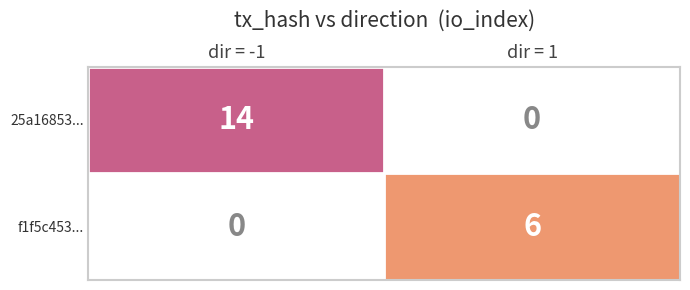

What is the difference between the 25a16853... values at dir = -1 and dir = 1?

14